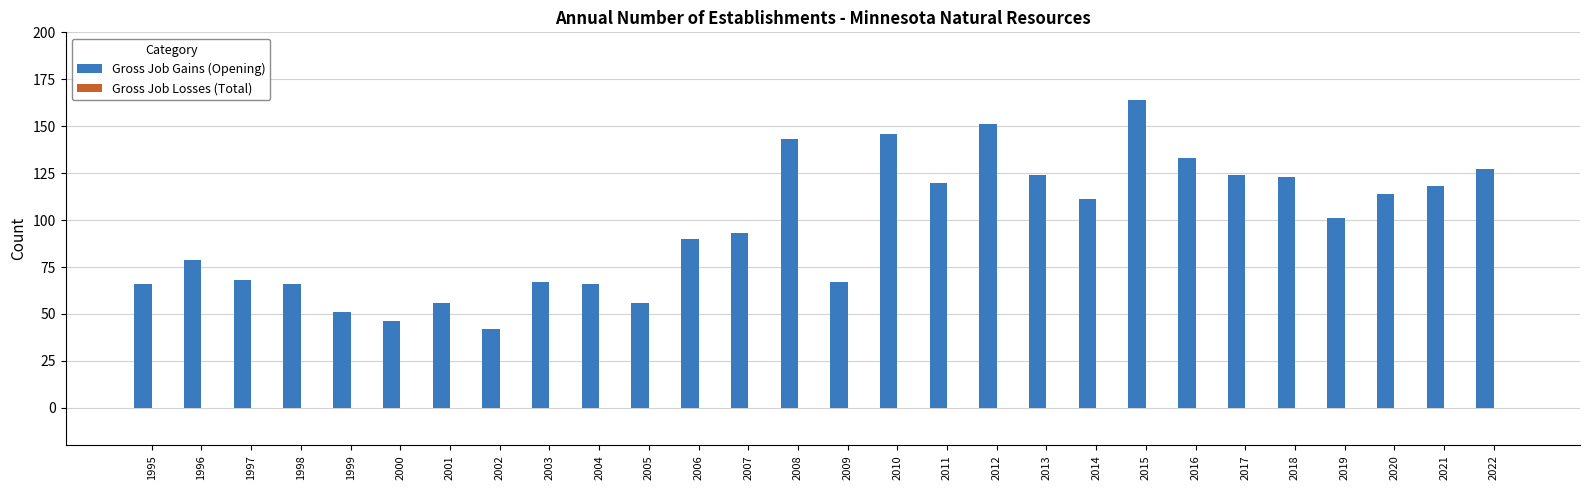

Which category has the highest value across all series?

2015